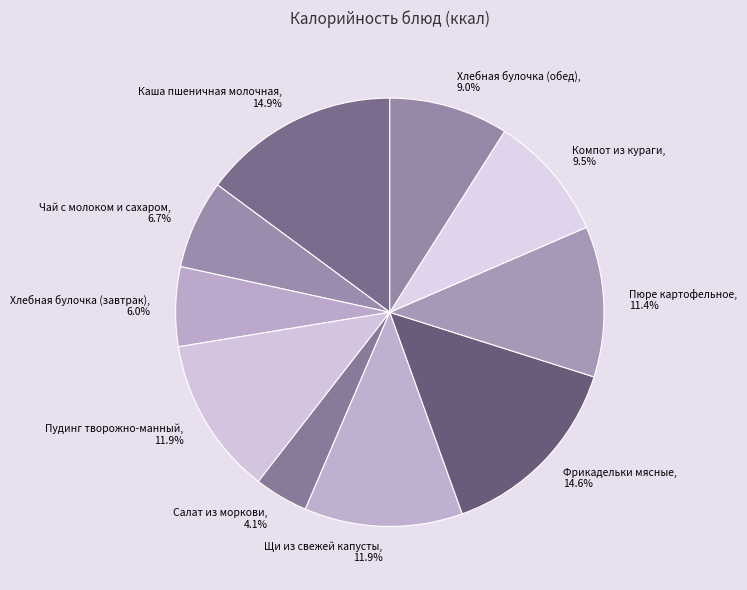

Approximately how many times larger is the value at Щи из свежей капусты compared to Компот из кураги?

1.3